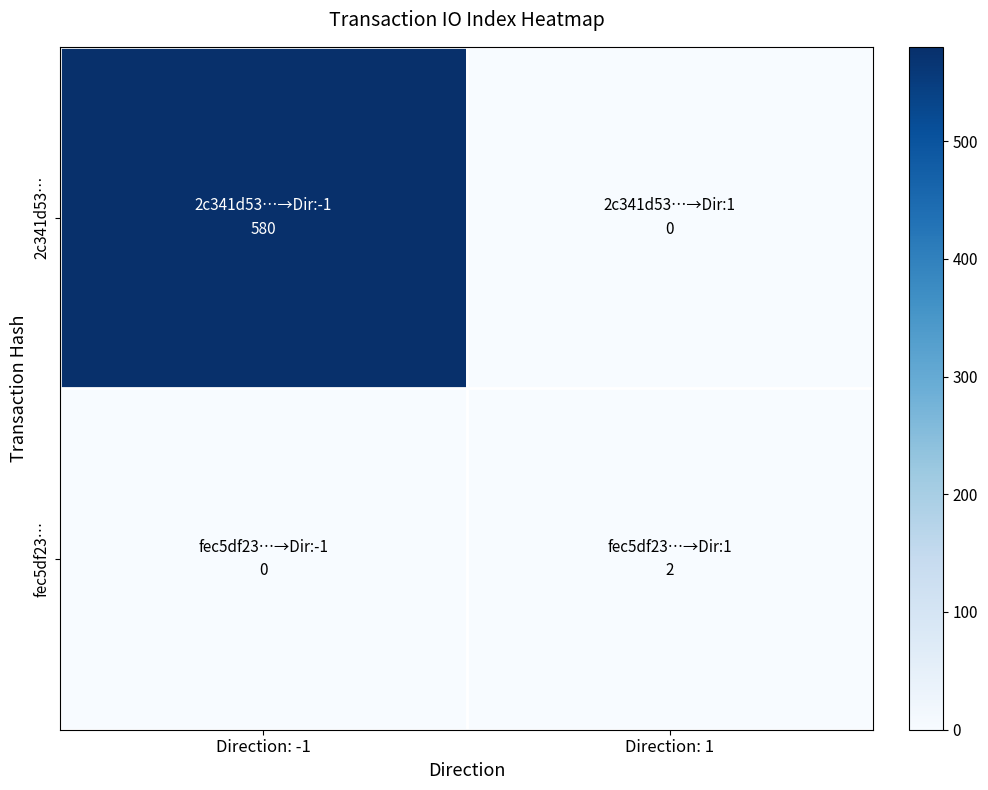

At how many categories does at least one series exceed 206?

1